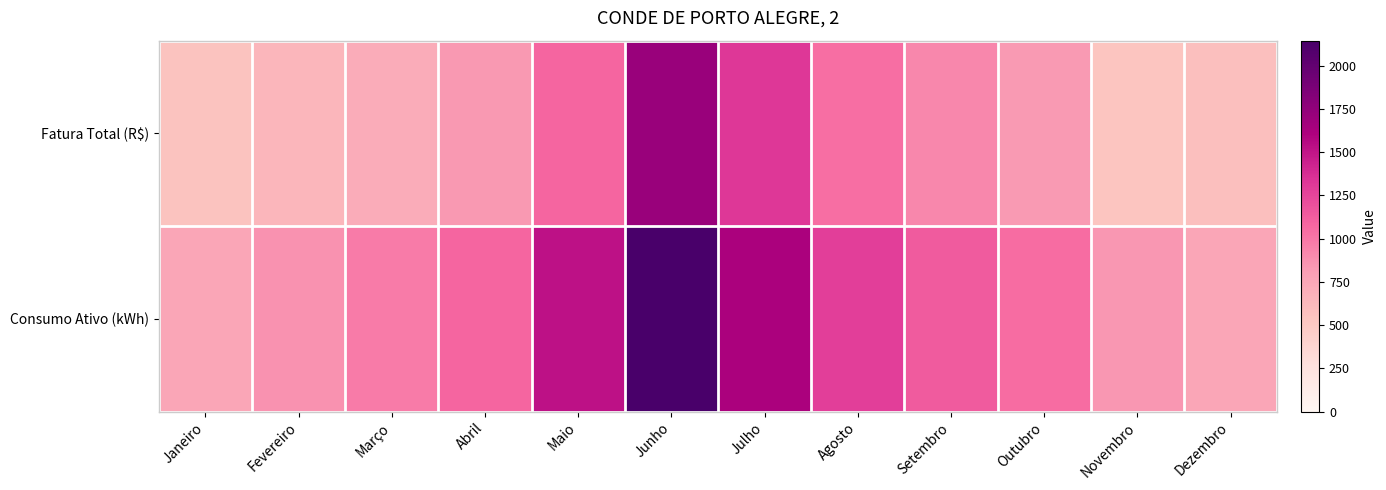

Reading left to right, extract all data points from this chart.

Fatura Total (R$): Janeiro=548.4	Fevereiro=640.9	Março=710.3	Abril=833.2	Maio=1086.9	Junho=1713.6	Julho=1316.5	Agosto=1039.9	Setembro=920.4	Outubro=821.9	Novembro=533.2	Dezembro=575.9
Consumo Ativo (kWh): Janeiro=750.0	Fevereiro=868.0	Março=979.0	Abril=1088.0	Maio=1523.0	Junho=2145.0	Julho=1618.0	Agosto=1282.0	Setembro=1138.0	Outubro=1050.0	Novembro=843.0	Dezembro=752.0